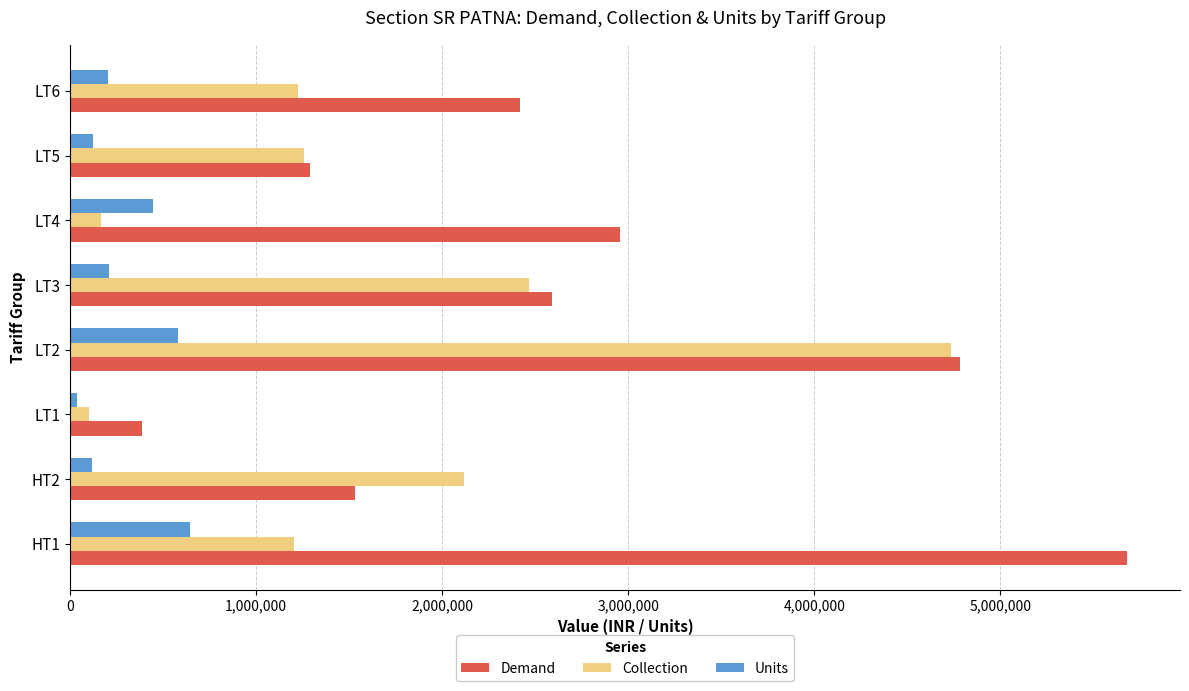

Between LT2 and LT6, which series saw the biggest shift?

Collection